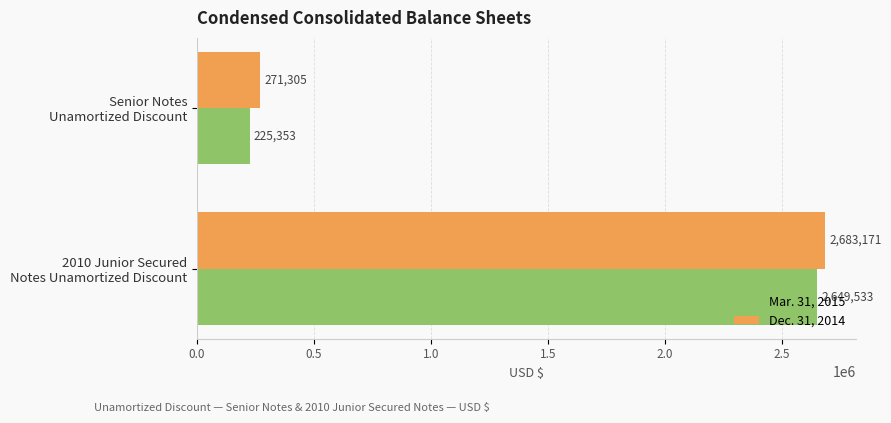

What are all the series names shown in the legend?

Mar. 31, 2015, Dec. 31, 2014